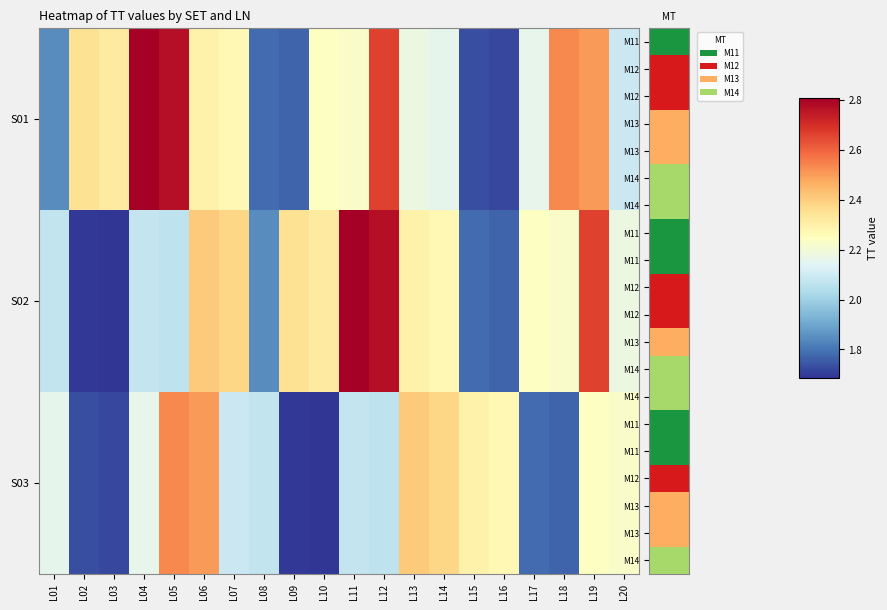

At which category is the sum across all series the highest?

L12